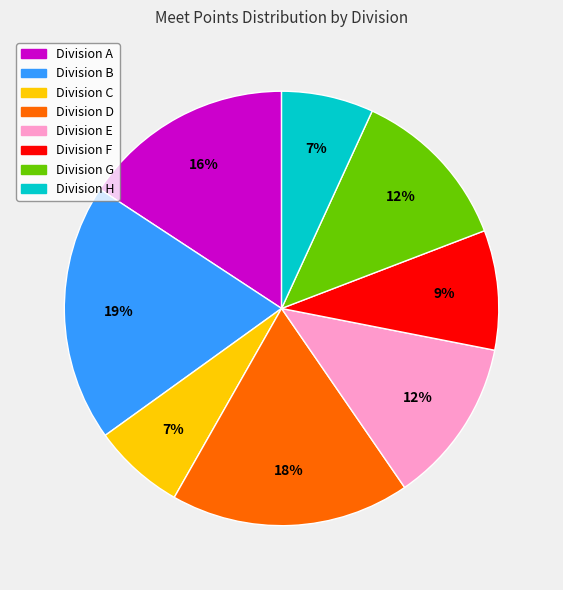

What percentage is the Division E slice, to the nearest percent?

12%